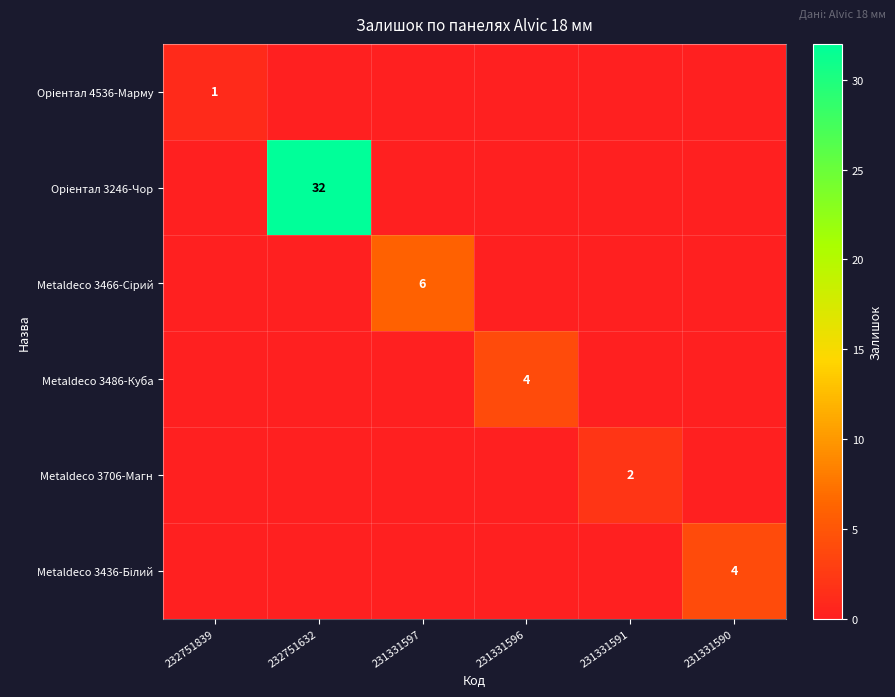

Is it true that Metaldeco 3706-Магн equals 2 at 231331591?

True